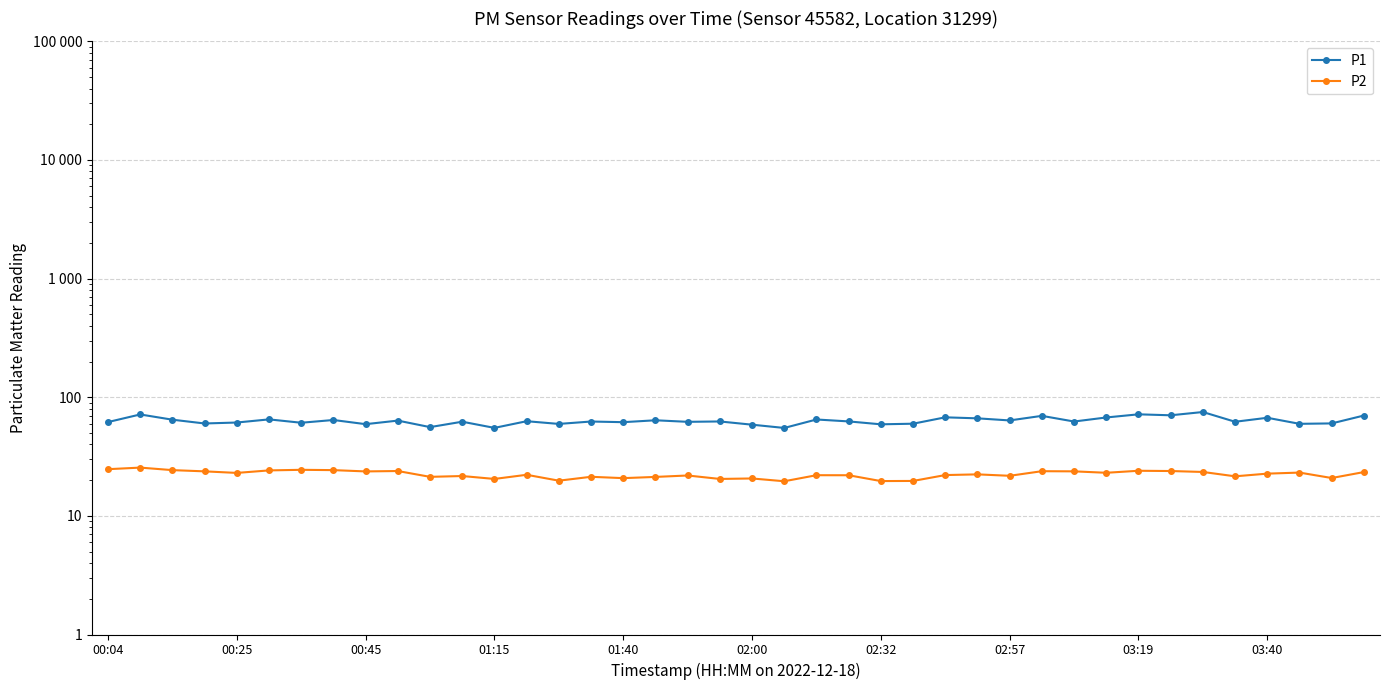

What is the value of the P1 point at the 32nd from the left?

67.5